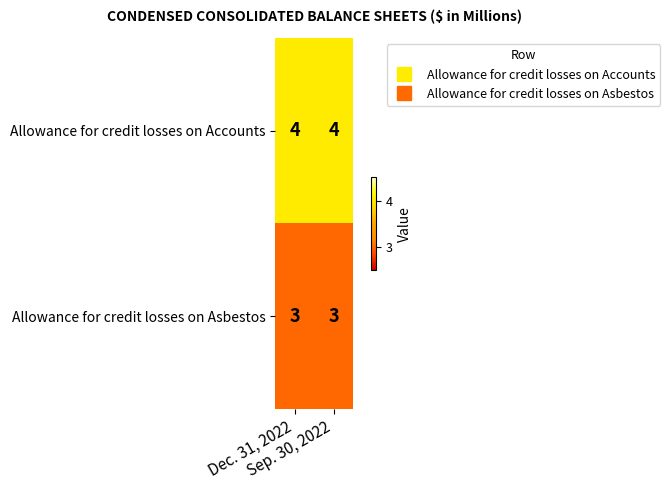

What is the greatest value displayed?

4